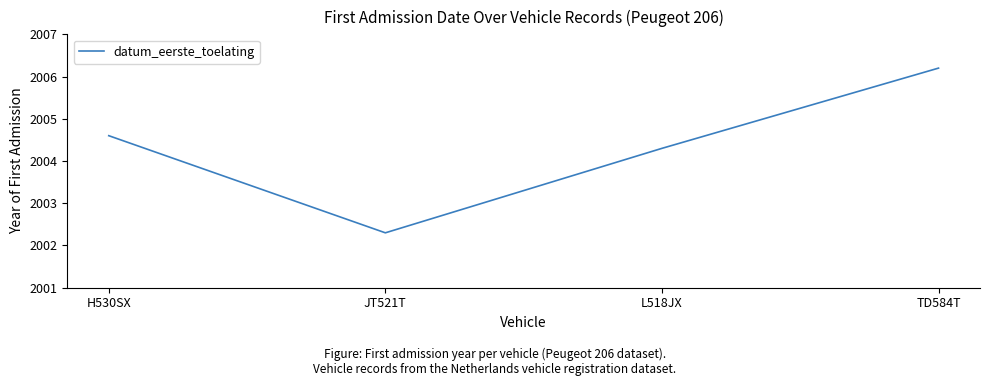

What is the change in value from H530SX to TD584T?

+1.6